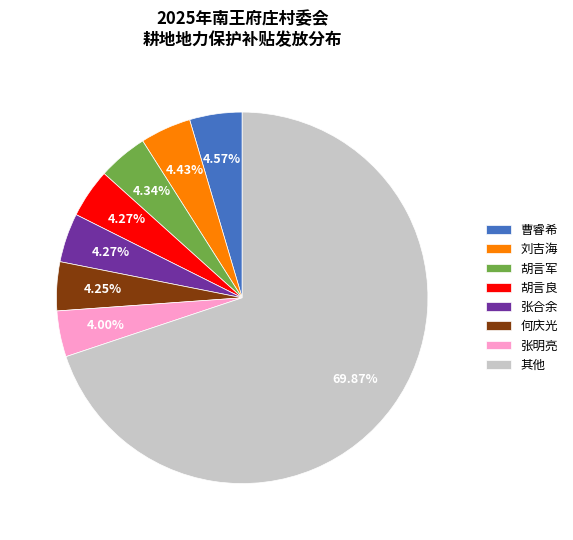

To the nearest percent, what portion does 张明亮 represent?

4%